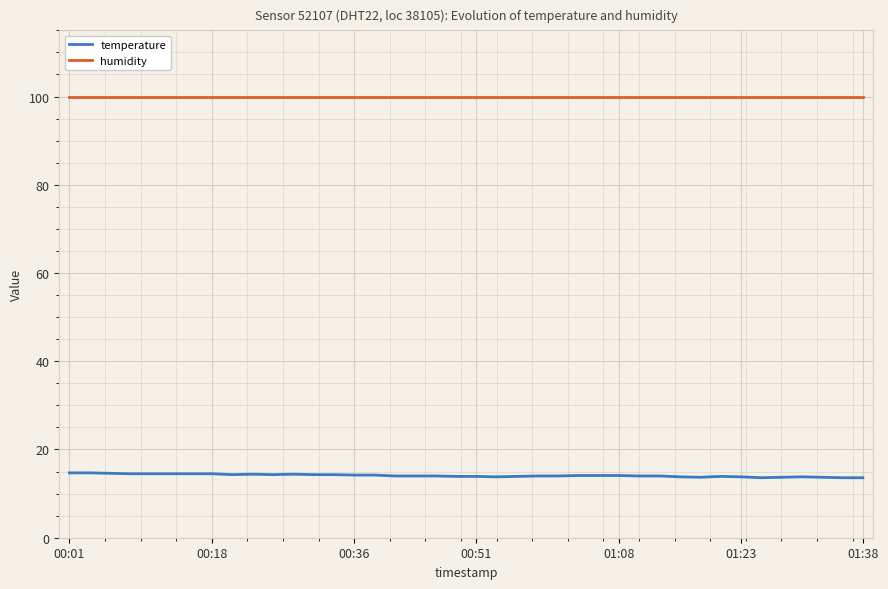

Rank the series by their maximum value, from lowest to highest.

temperature, humidity